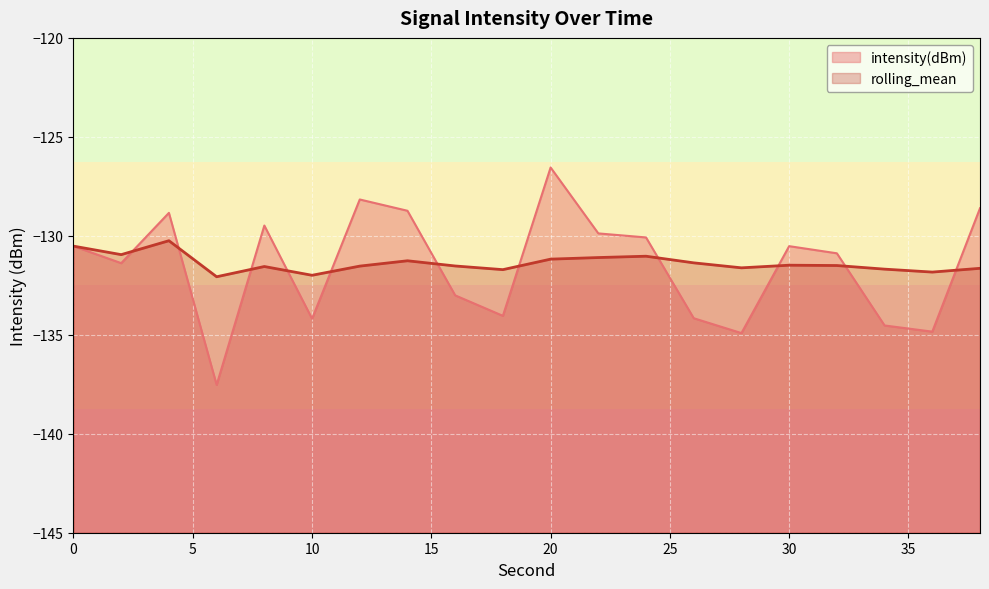

What value does the intensity(dBm) series have at 30?

-130.5